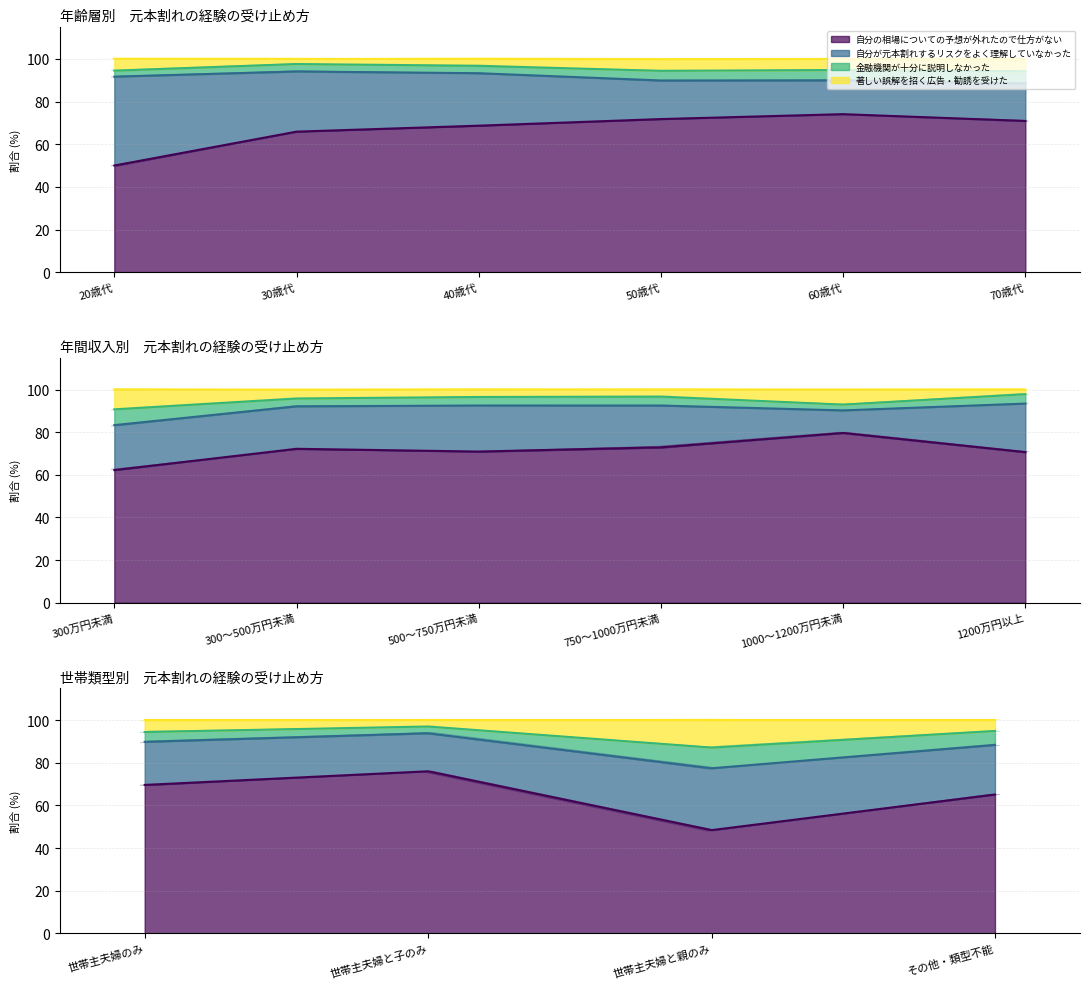

Which series changed the most between 20歳代 and 50歳代?

自分の相場についての予想が外れたので仕方がない